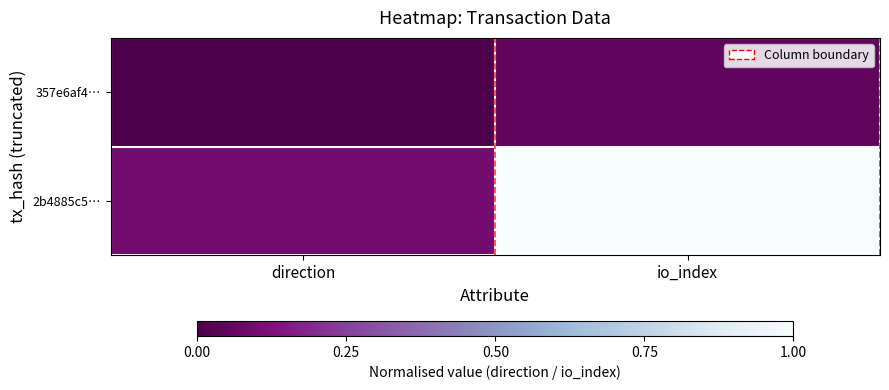

Rank the series by their average value, from highest to lowest.

2b4885c5…, 357e6af4…